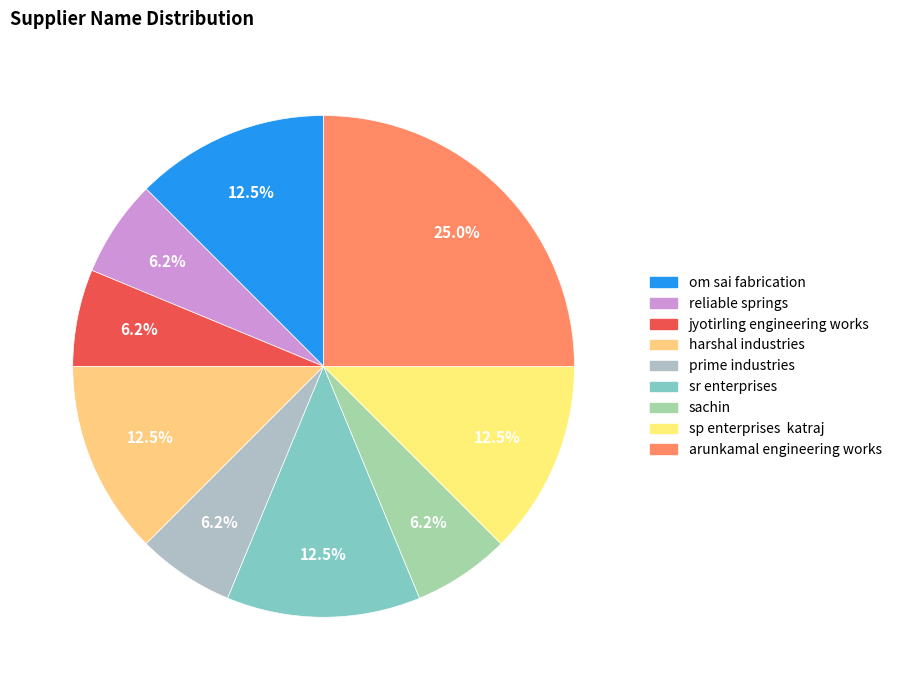

How many slices are in this pie chart?

9